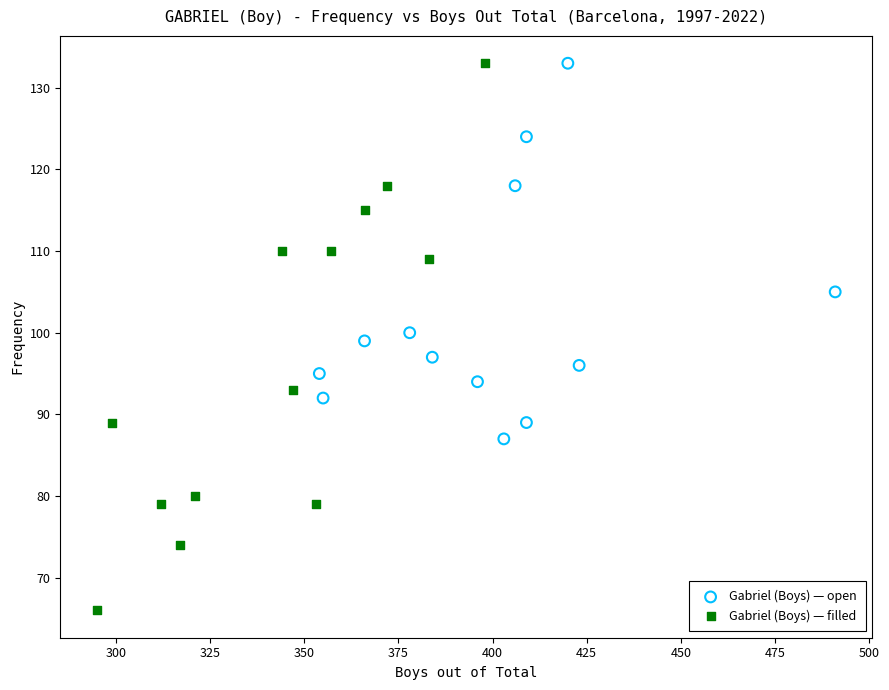

Which series contains the lowest Y value?

Gabriel (Boys) — filled